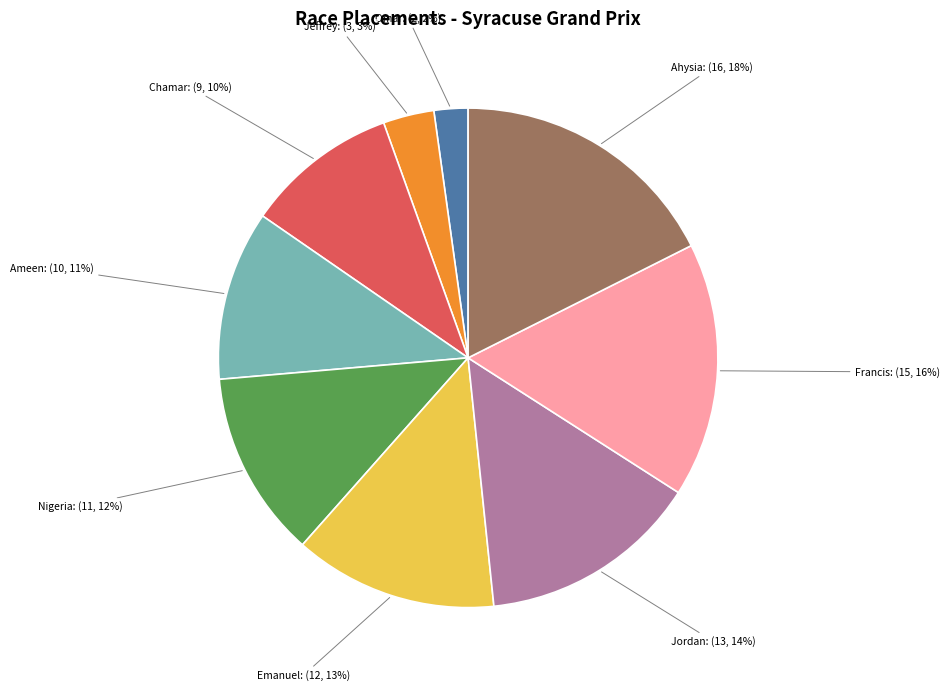

To the nearest percent, what is the difference between the Emanuel: (12, 13%) and Francis: (15, 16%) slice percentages?

3%